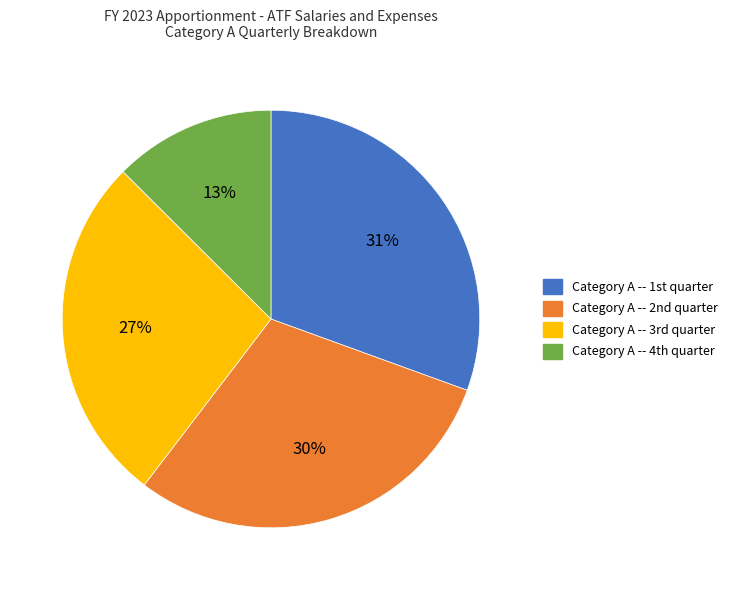

Does any single category account for the majority?

No